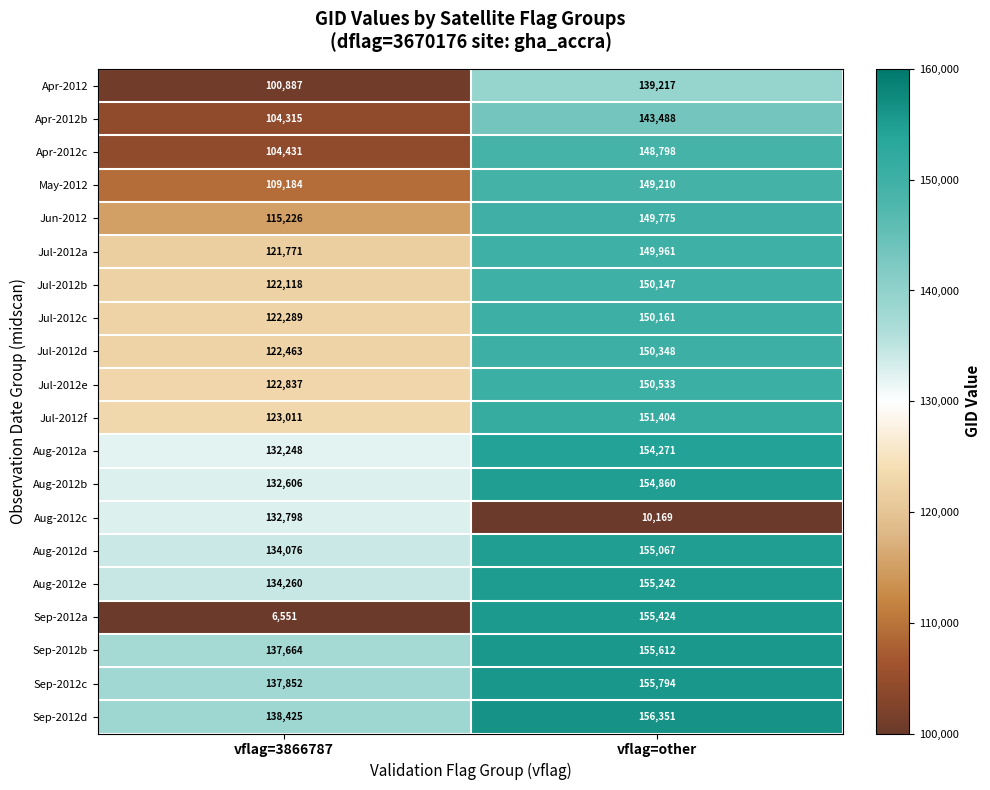

What is the difference between the highest and lowest values at vflag=other?

146182